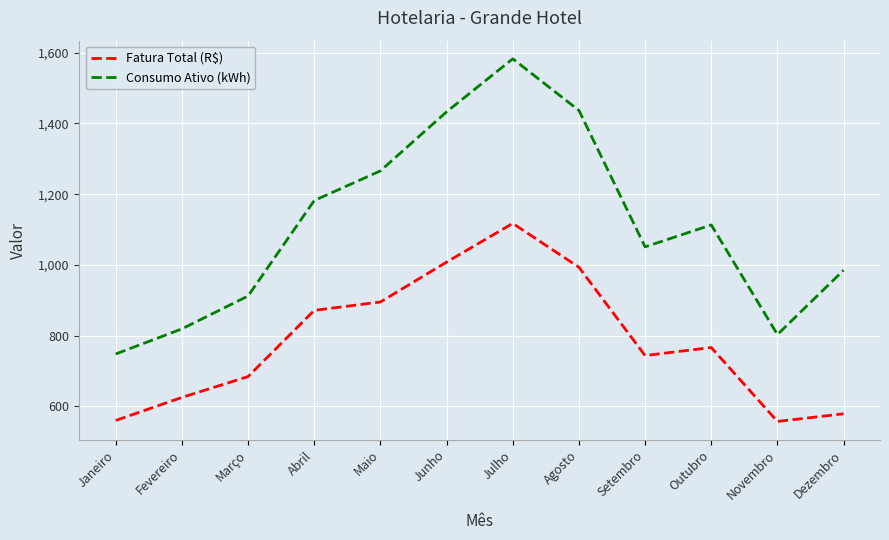

True or false: Consumo Ativo (kWh) and Fatura Total (R$) cross at least once.

False